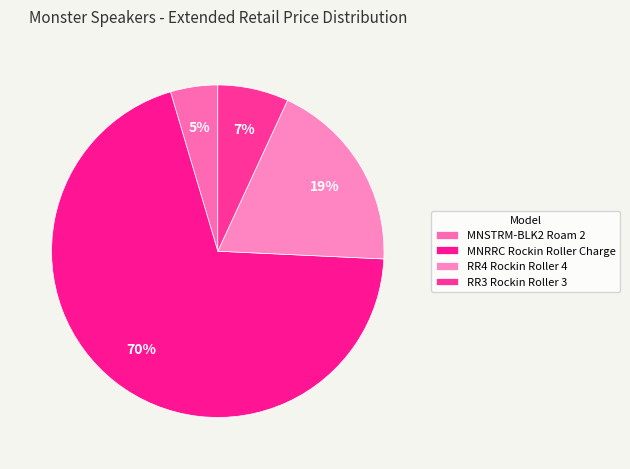

How many slices are in this pie chart?

4